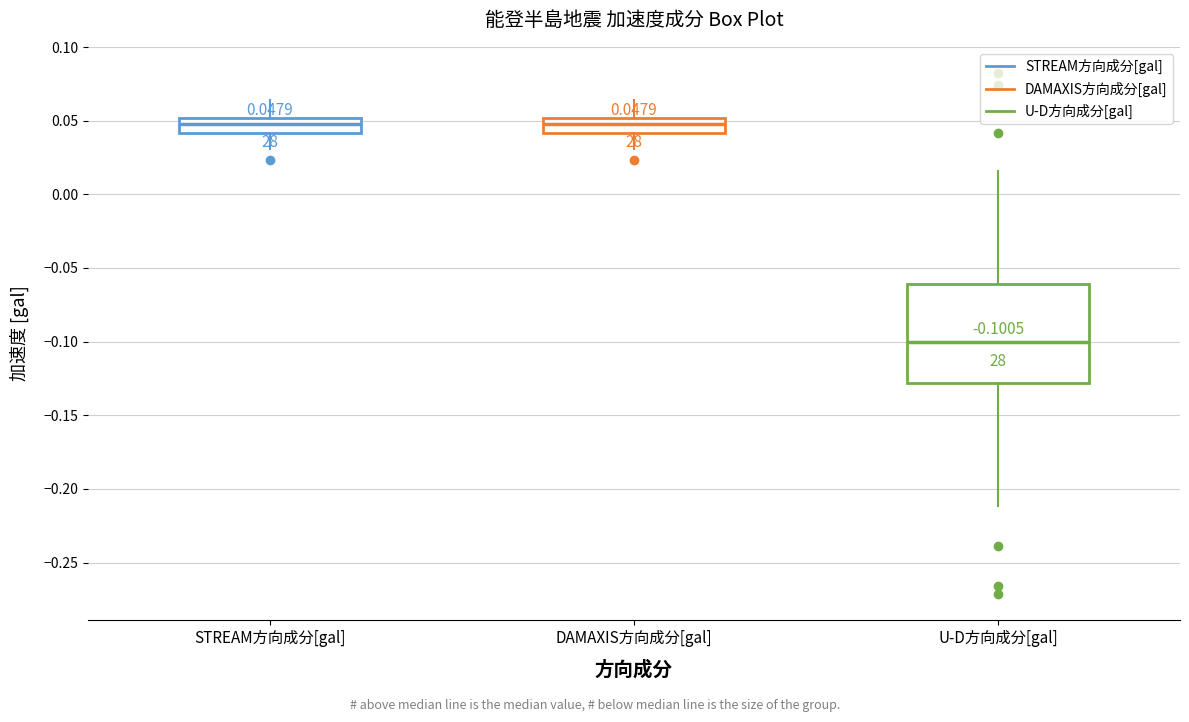

Comparing the boxes themselves (not the whiskers), which one is the tallest?

U-D方向成分[gal]